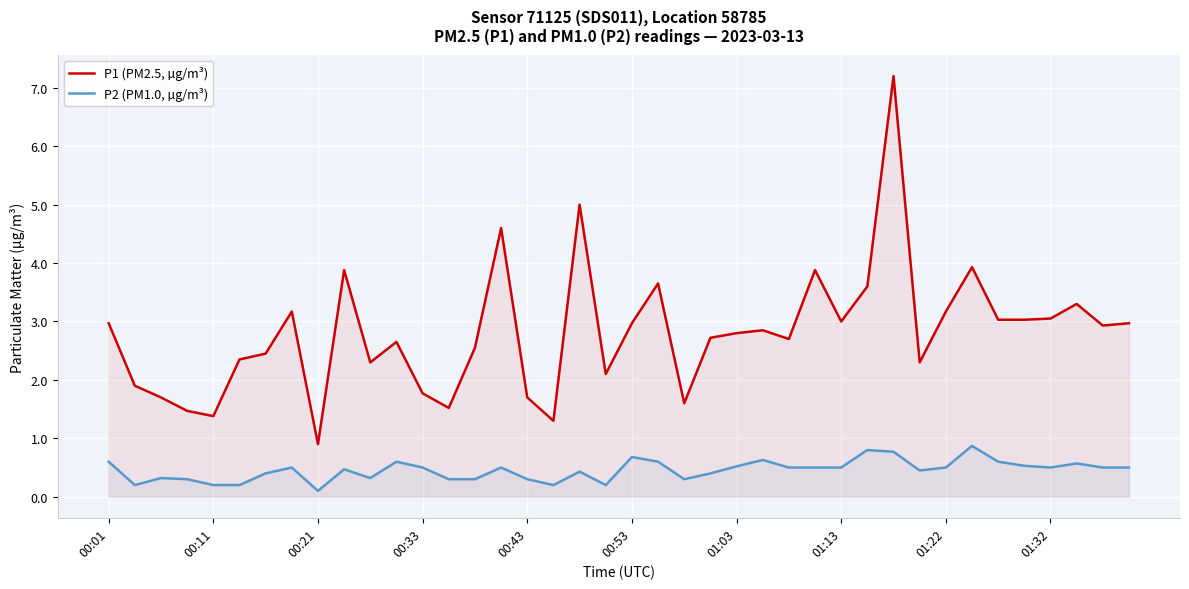

How many P2 (PM1.0, µg/m³) values are between 0 and 1?

40